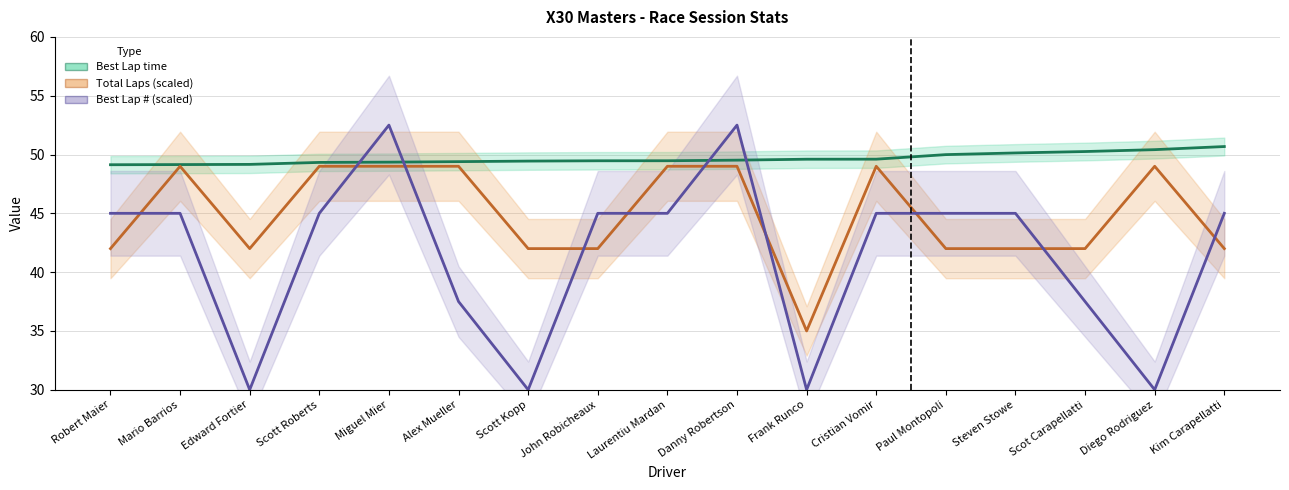

Reading left to right, transcribe all the data shown in this chart.

Best Lap time: Robert Maier=49.1	Mario Barrios=49.1	Edward Fortier=49.2	Scott Roberts=49.3	Miguel Mier=49.4	Alex Mueller=49.4	Scott Kopp=49.4	John Robicheaux=49.5	Laurentiu Mardan=49.5	Danny Robertson=49.5	Frank Runco=49.6	Cristian Vomir=49.6	Paul Montopoli=50.0	Steven Stowe=50.1	Scot Carapellatti=50.3	Diego Rodriguez=50.4	Kim Carapellatti=50.7
Total Laps (scaled): Robert Maier=42.0	Mario Barrios=49.0	Edward Fortier=42.0	Scott Roberts=49.0	Miguel Mier=49.0	Alex Mueller=49.0	Scott Kopp=42.0	John Robicheaux=42.0	Laurentiu Mardan=49.0	Danny Robertson=49.0	Frank Runco=35.0	Cristian Vomir=49.0	Paul Montopoli=42.0	Steven Stowe=42.0	Scot Carapellatti=42.0	Diego Rodriguez=49.0	Kim Carapellatti=42.0
Best Lap # (scaled): Robert Maier=45.0	Mario Barrios=45.0	Edward Fortier=30.0	Scott Roberts=45.0	Miguel Mier=52.5	Alex Mueller=37.5	Scott Kopp=30.0	John Robicheaux=45.0	Laurentiu Mardan=45.0	Danny Robertson=52.5	Frank Runco=30.0	Cristian Vomir=45.0	Paul Montopoli=45.0	Steven Stowe=45.0	Scot Carapellatti=37.5	Diego Rodriguez=30.0	Kim Carapellatti=45.0